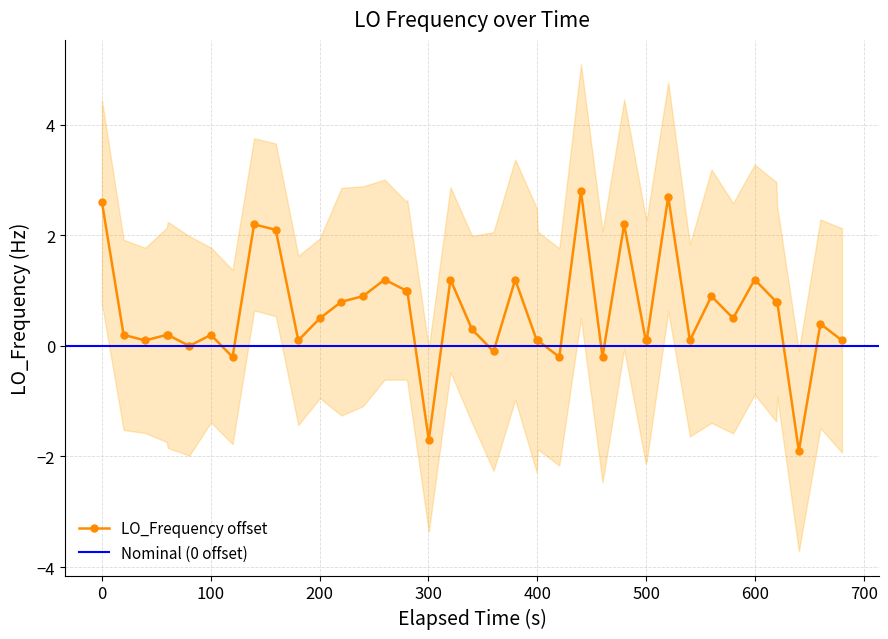

The chart shows a value of 0.1 at 11. True or false?

False